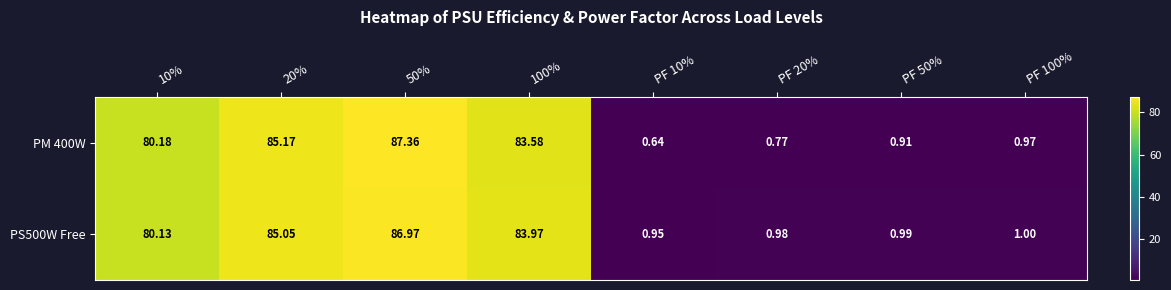

Which series has the largest range (max minus min)?

PM 400W